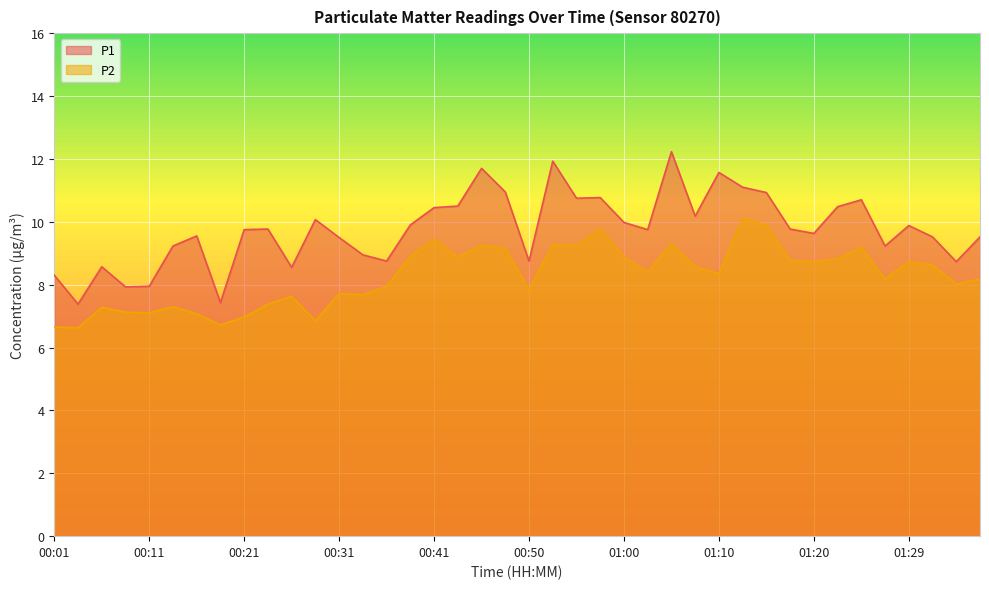

True or false: P1 has more than 1 points higher than both neighbors.

True